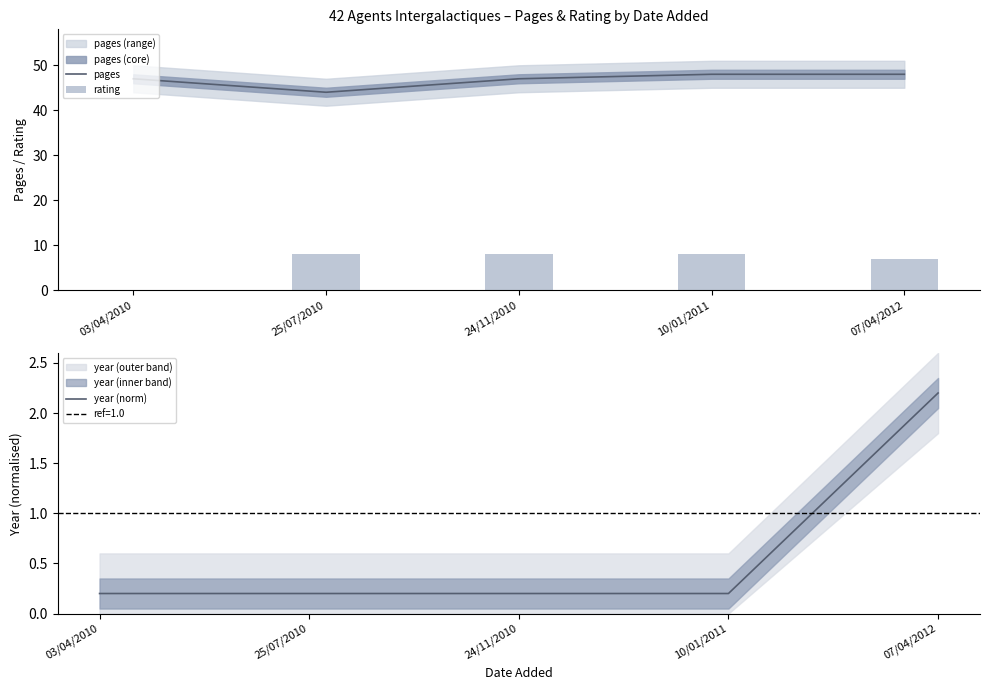

At which category does the chart reach its minimum across all series?

03/04/2010